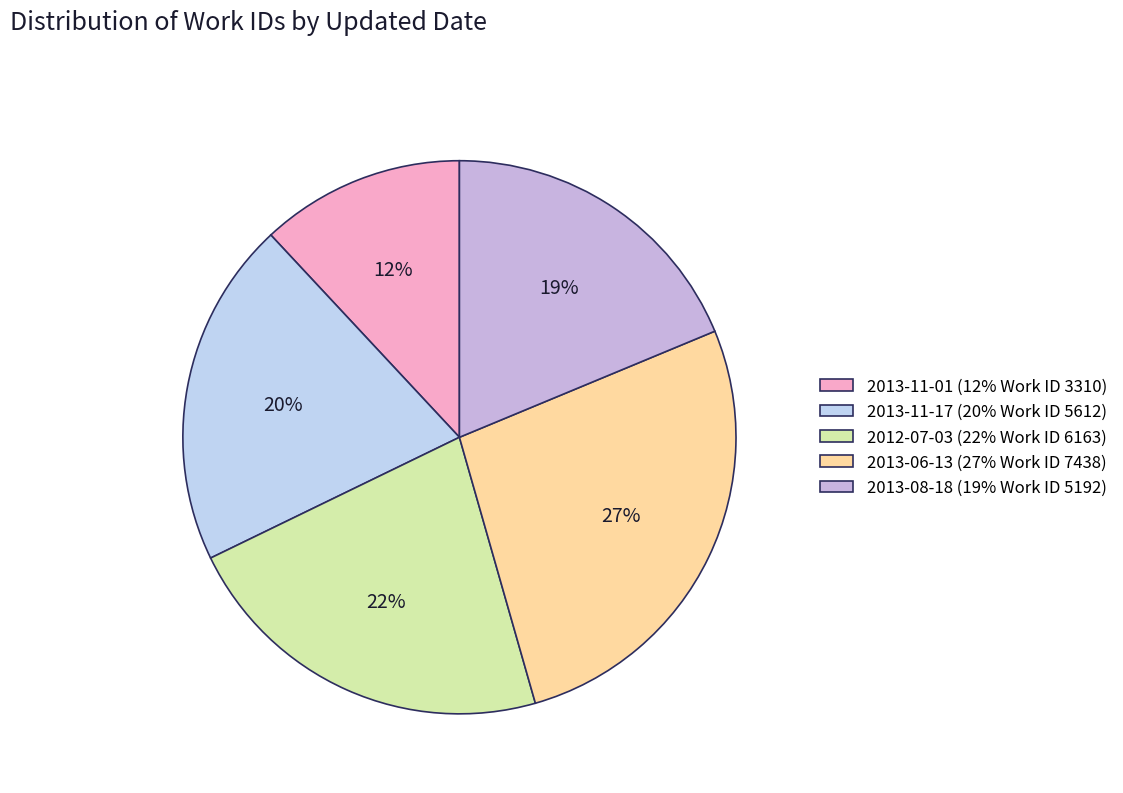

How many slices are in this pie chart?

5